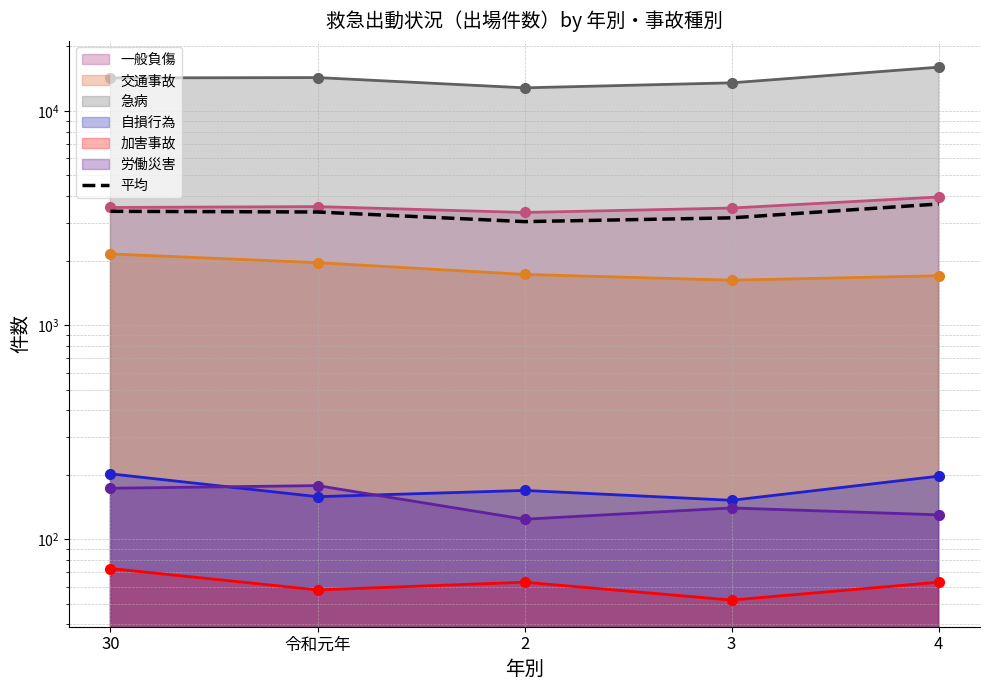

What is the smallest value displayed?

3040.5